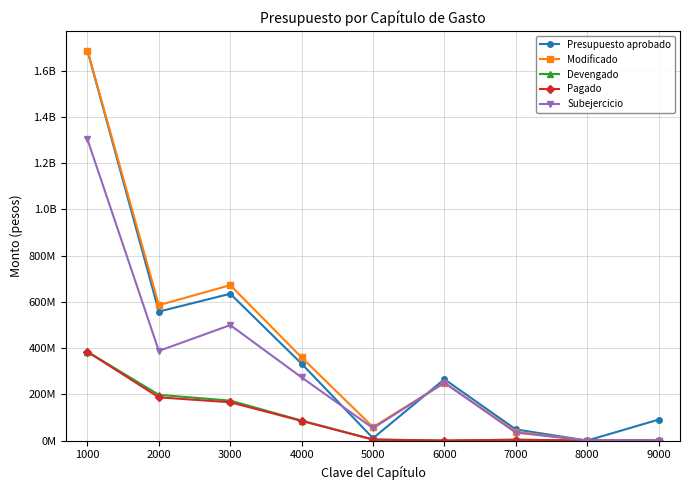

What are all the series names shown in the legend?

Presupuesto aprobado, Modificado, Devengado, Pagado, Subejercicio